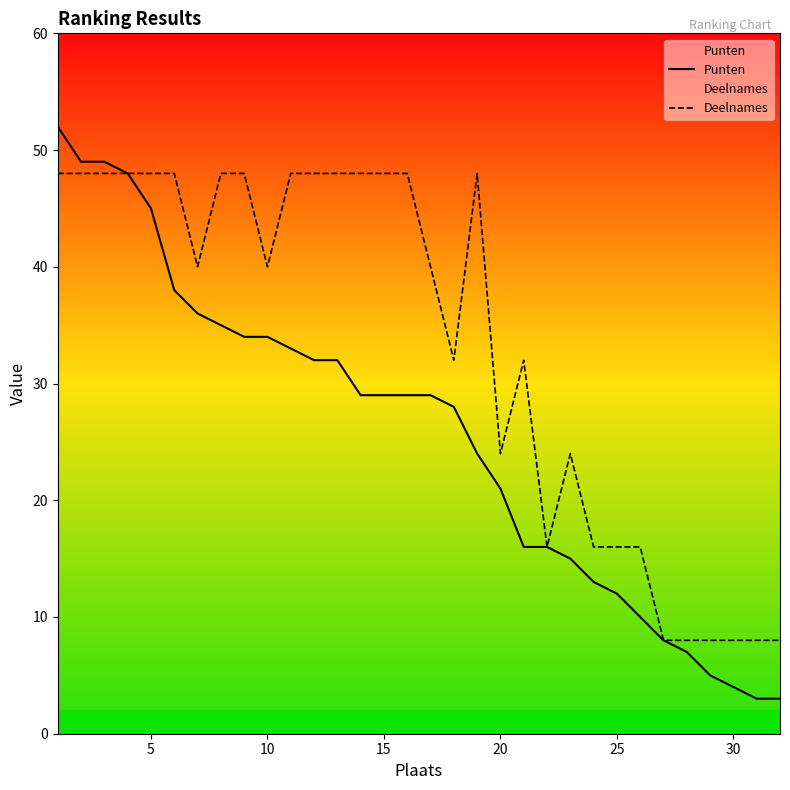

True or false: Punten and Deelnames intersect in this chart.

False